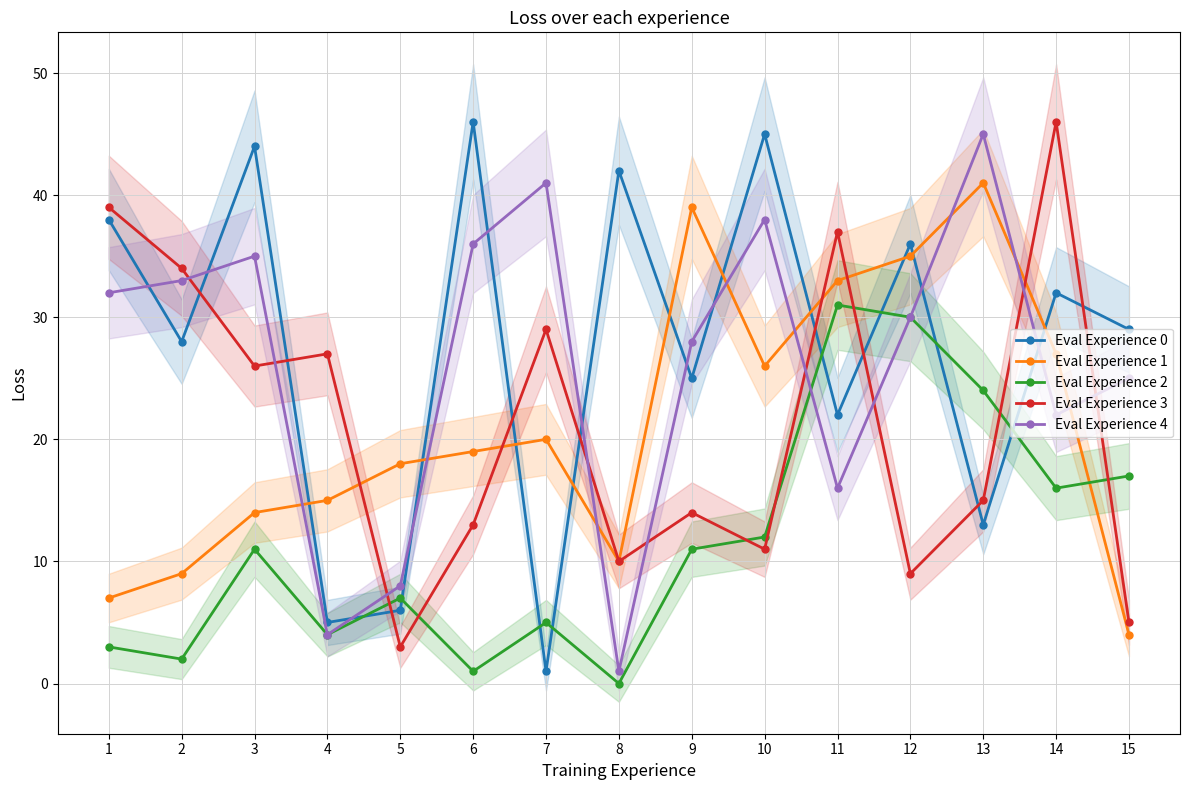

What is the value of the Eval Experience 0 point at the 10th from the left?

45